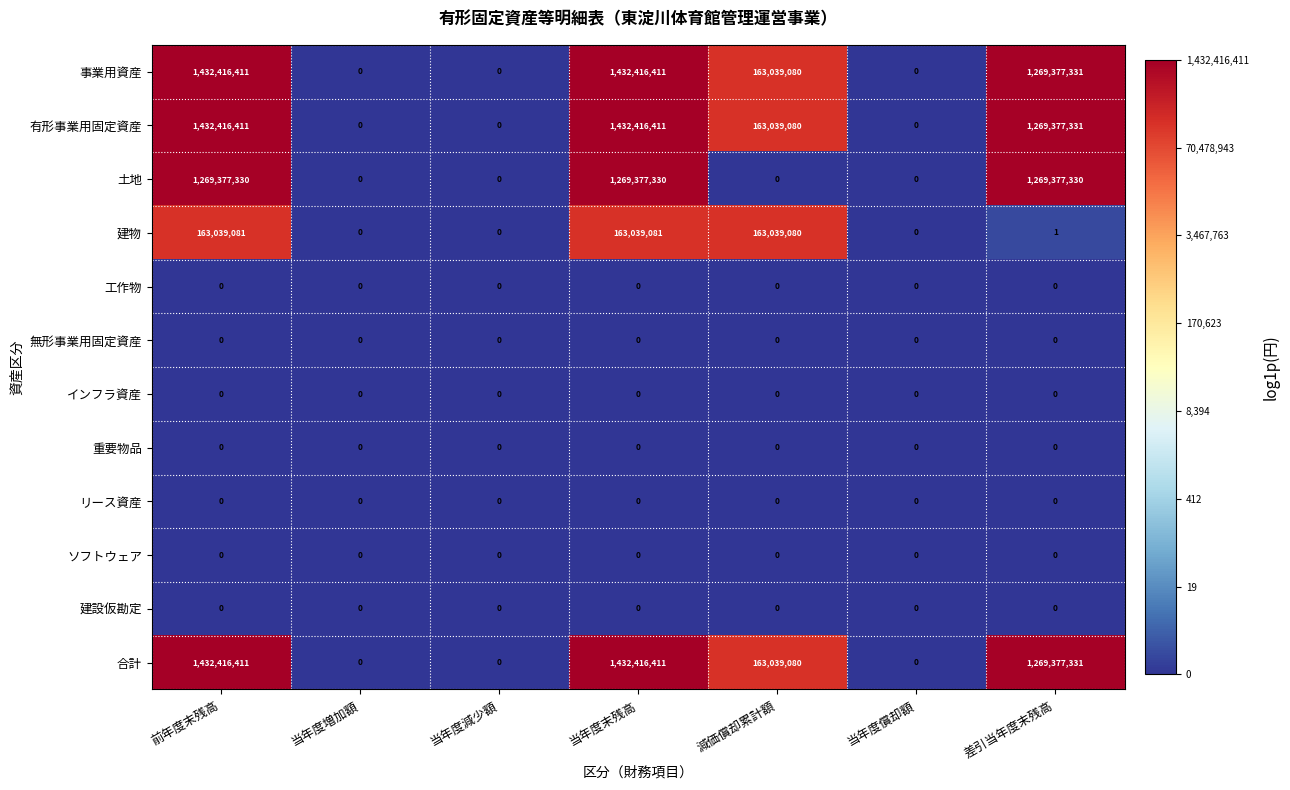

True or false: 工作物 has a value of 0 at 当年度末残高.

True